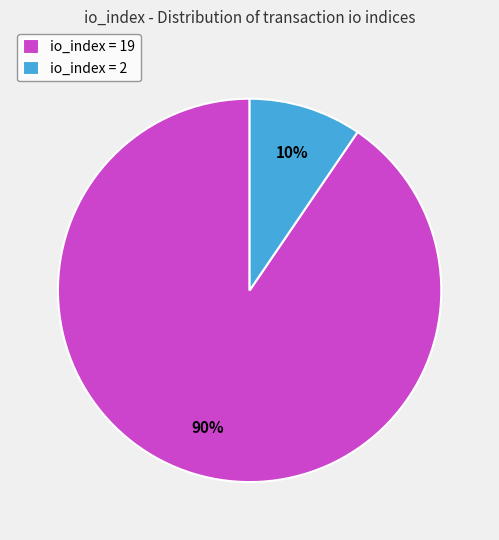

What is the largest slice in the pie chart?

io_index = 19